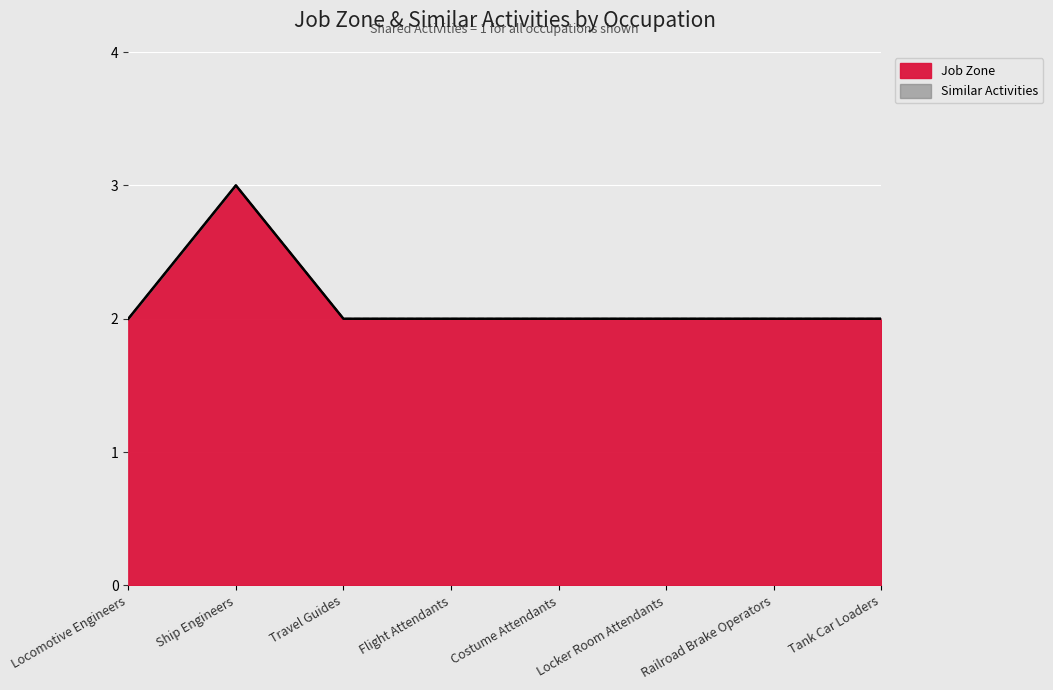

What is the average value?

2